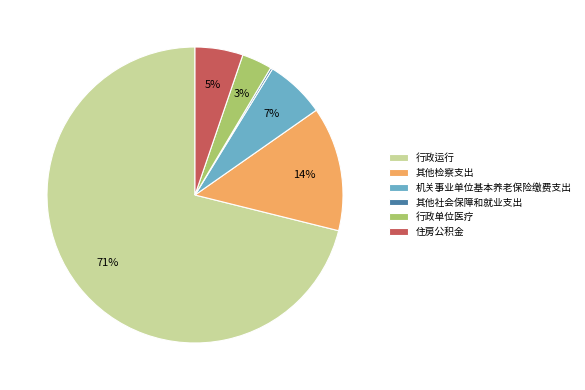

Which slice is the largest?

行政运行